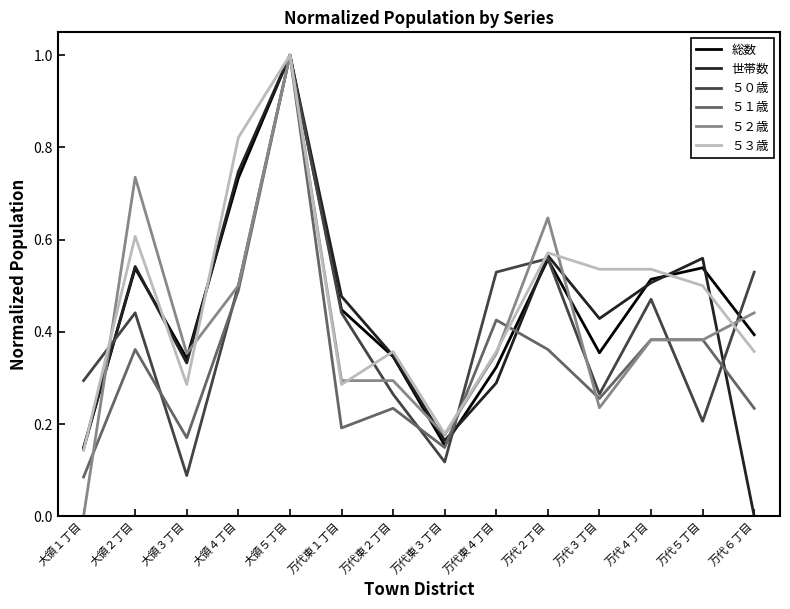

What position from the left is 大領１丁目?

1